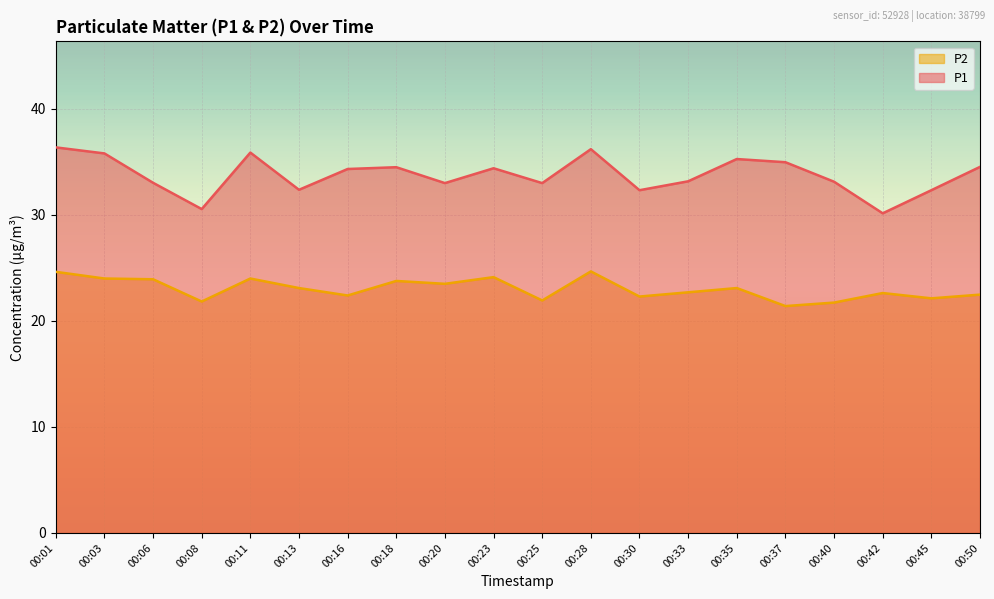

In P2, how many points are higher than both neighbors (excluding endpoints)?

6